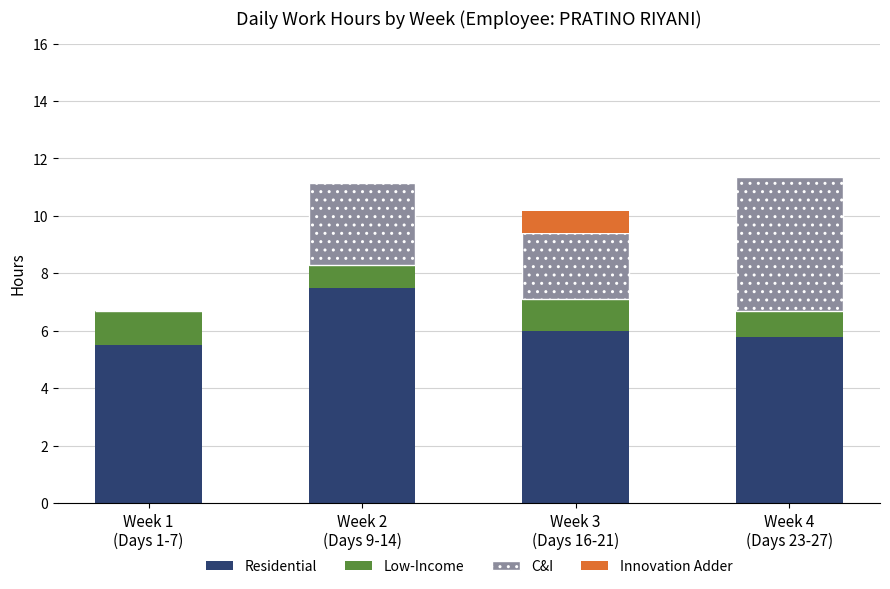

What is the maximum value for Residential?

7.5